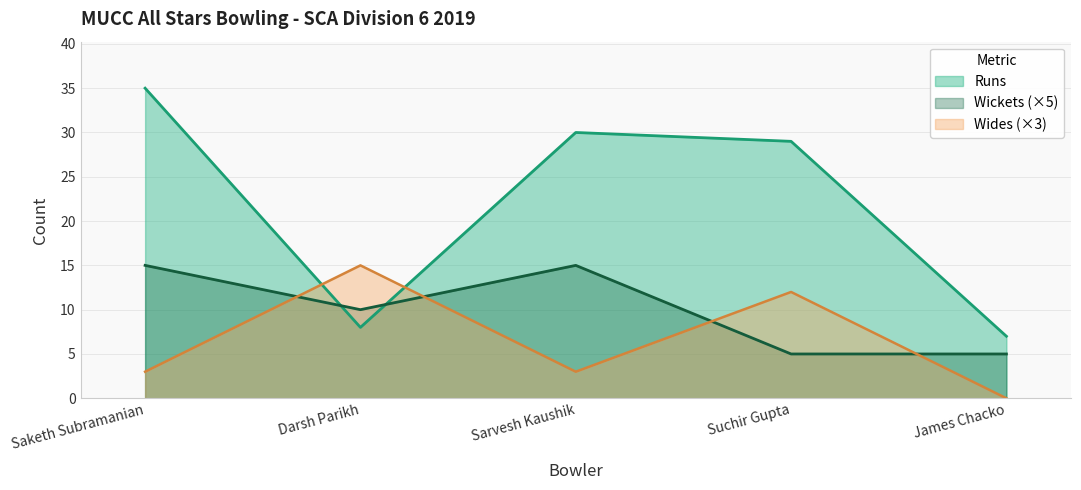

How many interior local valleys does the Wides series have?

1